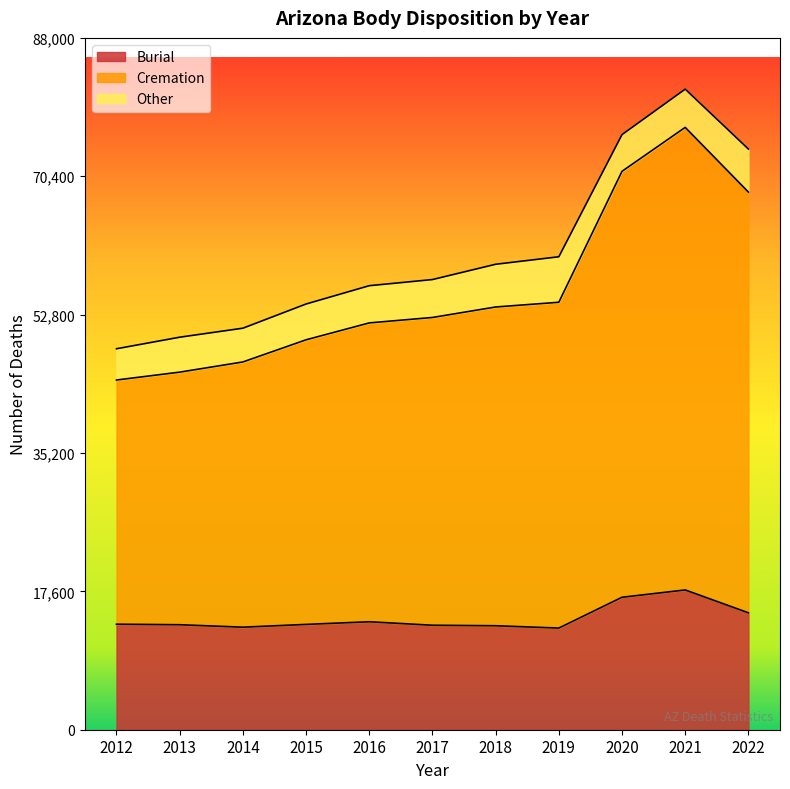

The value of Burial at 2022 is 14873. True or false?

True